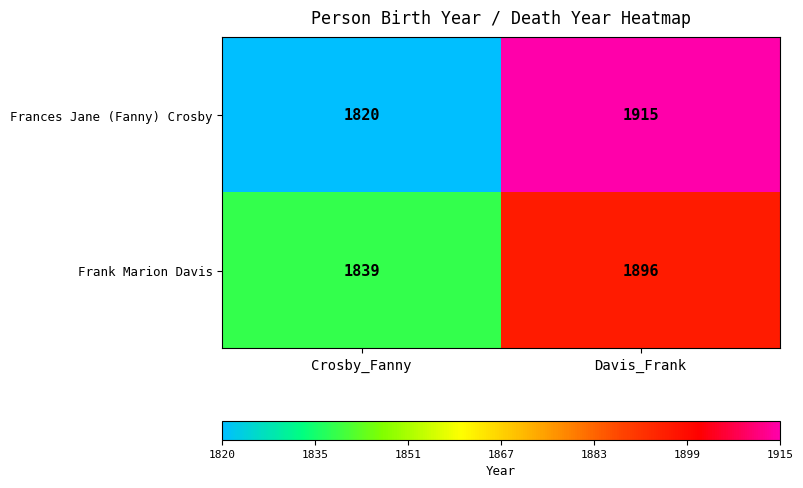

Between Crosby_Fanny and Davis_Frank, which series saw the biggest shift?

Frances Jane (Fanny) Crosby